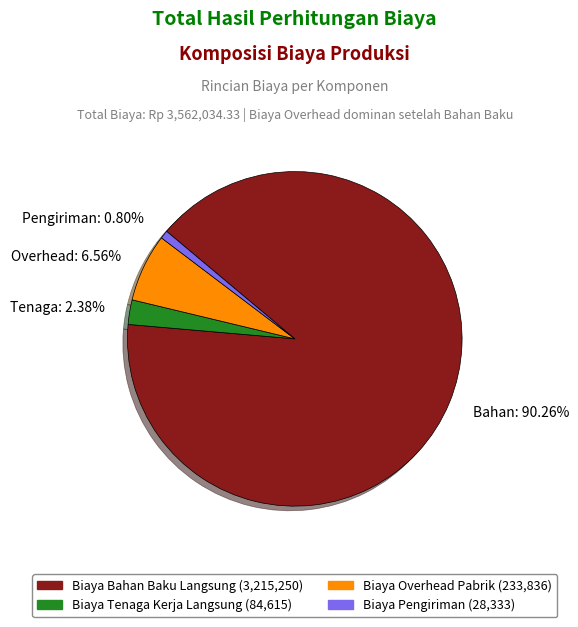

Do Tenaga: 2.38% and Bahan: 90.26% together represent more than half of the pie?

Yes